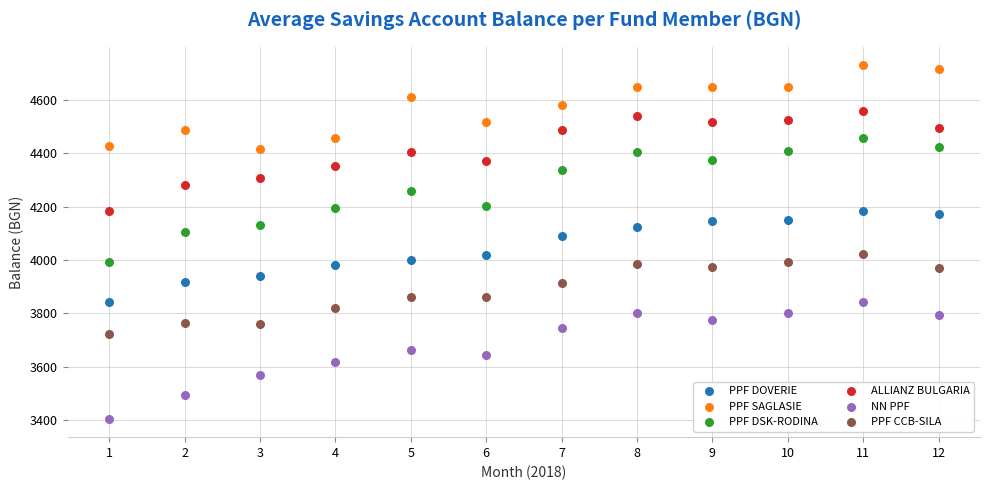

Across all series, what Y value is closest to 4067?

4089.4